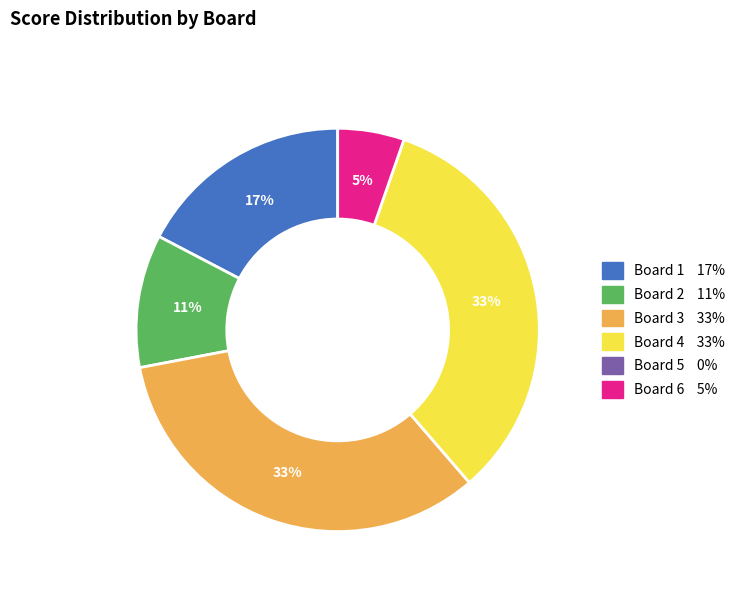

Is there any slice that represents more than half of the pie?

No